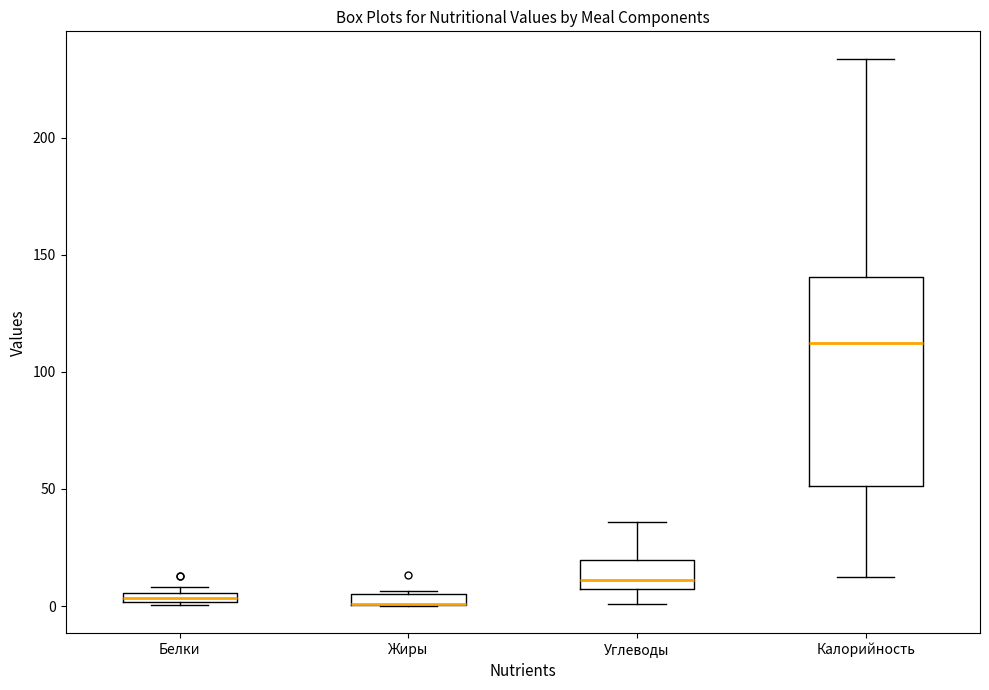

Where is the lower edge of the box for Жиры on the y-axis? The values are not printed on the chart, so give them approximately, as read against the axis.

0